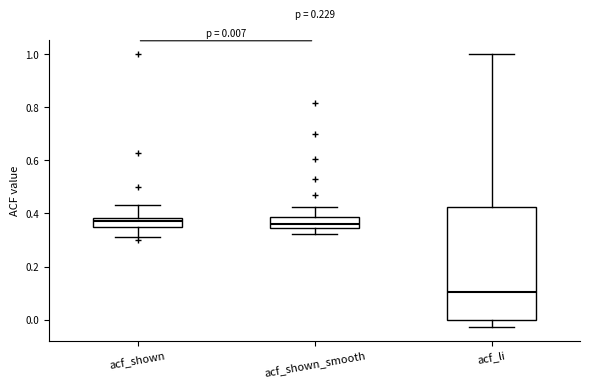

Which box is the tallest, from its lower edge to its upper edge?

acf_li